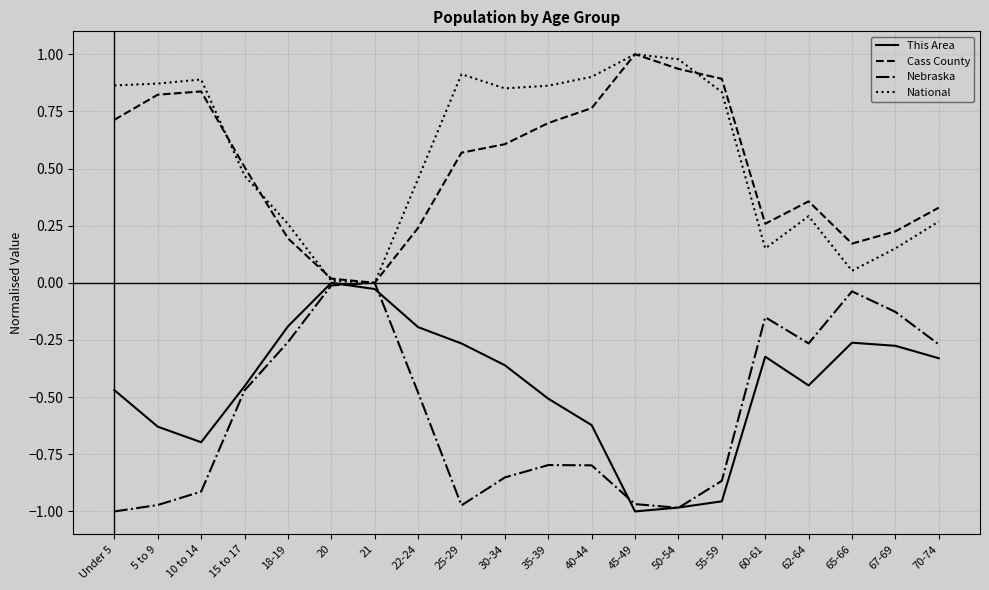

The Nebraska series shows -1.0 at 50-54. True or false?

True